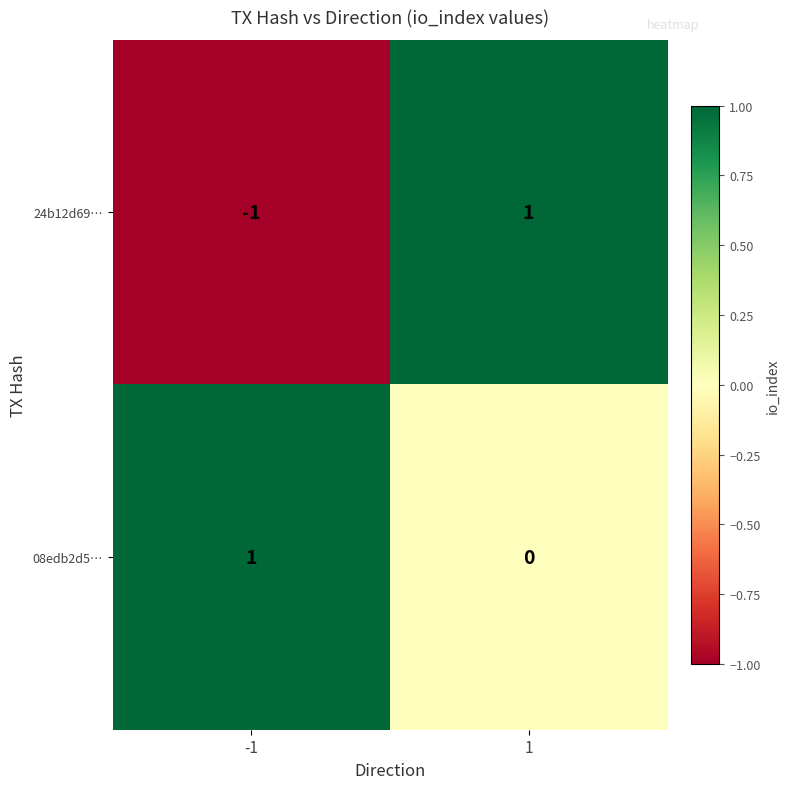

Reading right to left, transcribe all the data shown in this chart.

24b12d69…: 1=1	-1=-1
08edb2d5…: 1=0	-1=1